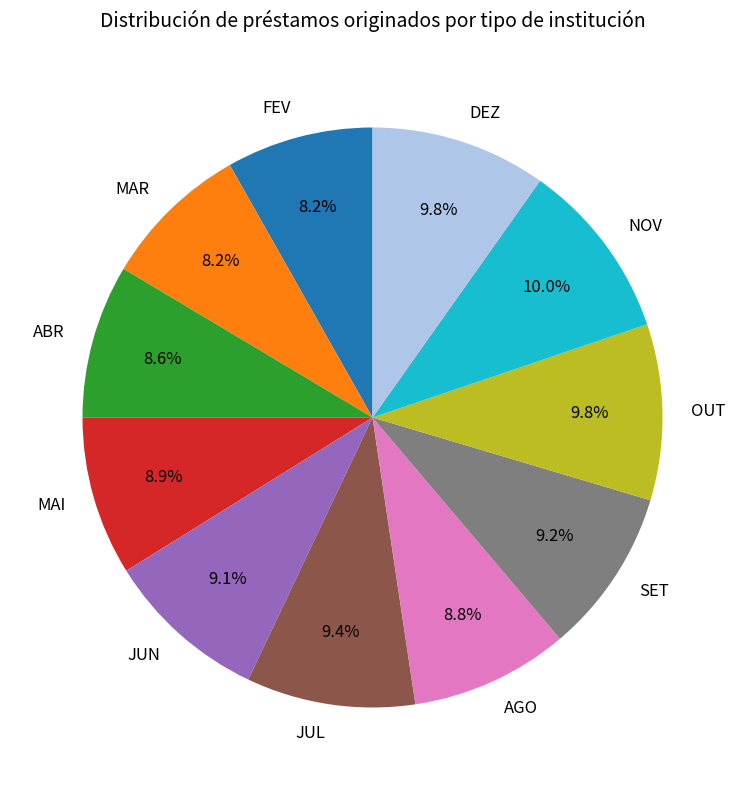

How many segments does this pie chart have?

11